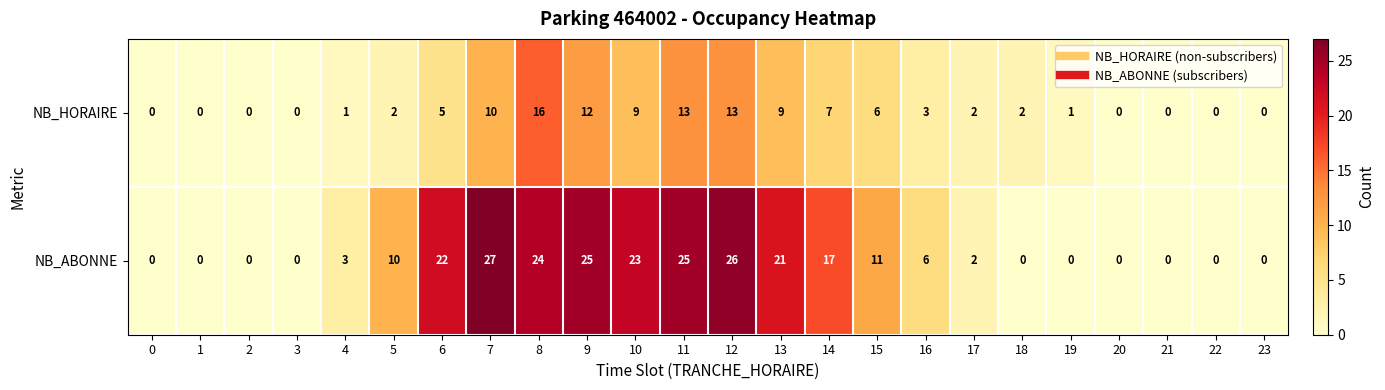

At which category is the sum across all series the highest?

8